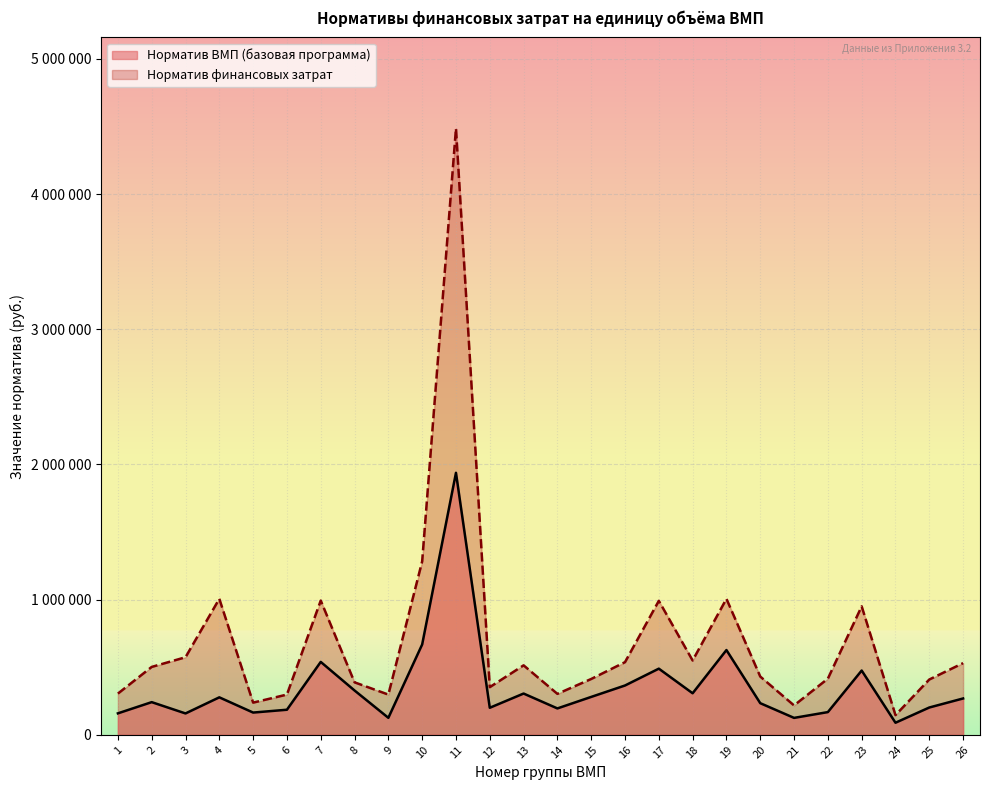

Which has a higher value, 9 or 10?

10